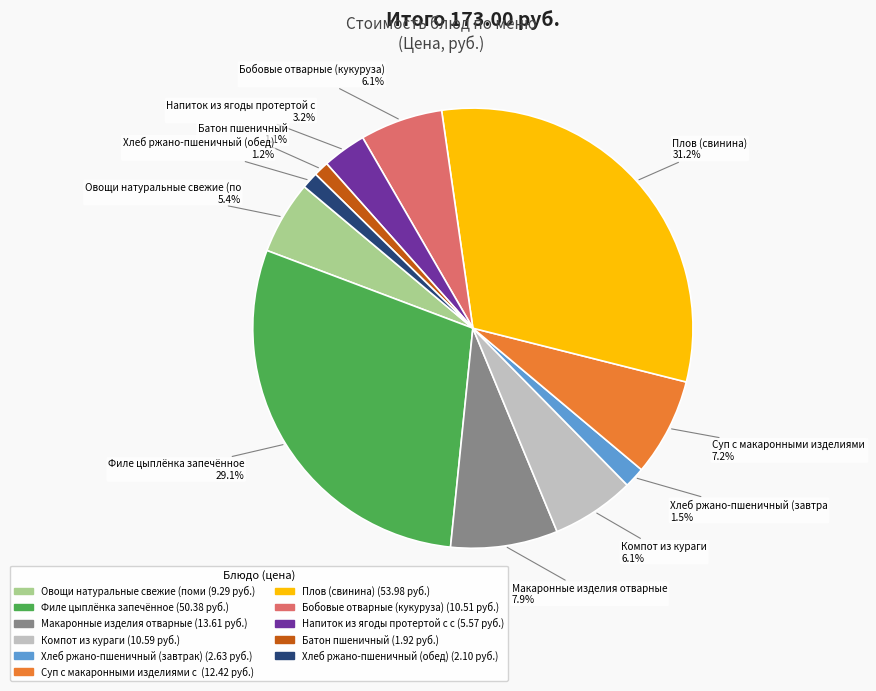

Does any single category account for the majority?

No